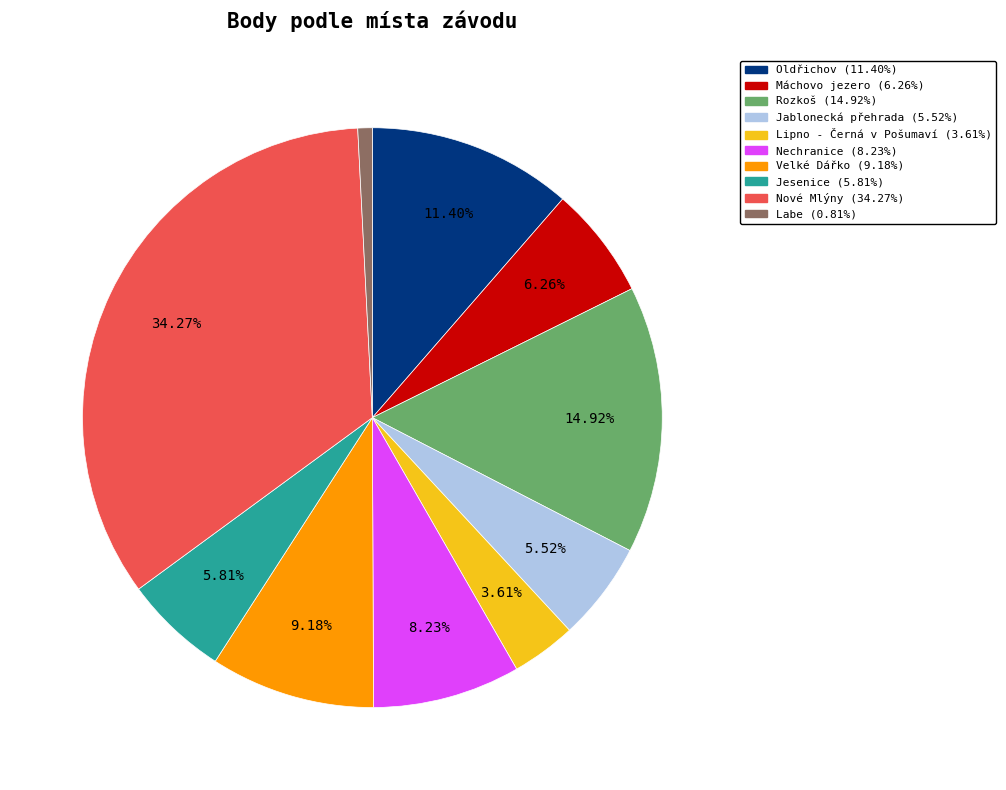

Is it true that Nové Mlýny is 34% of the pie?

True